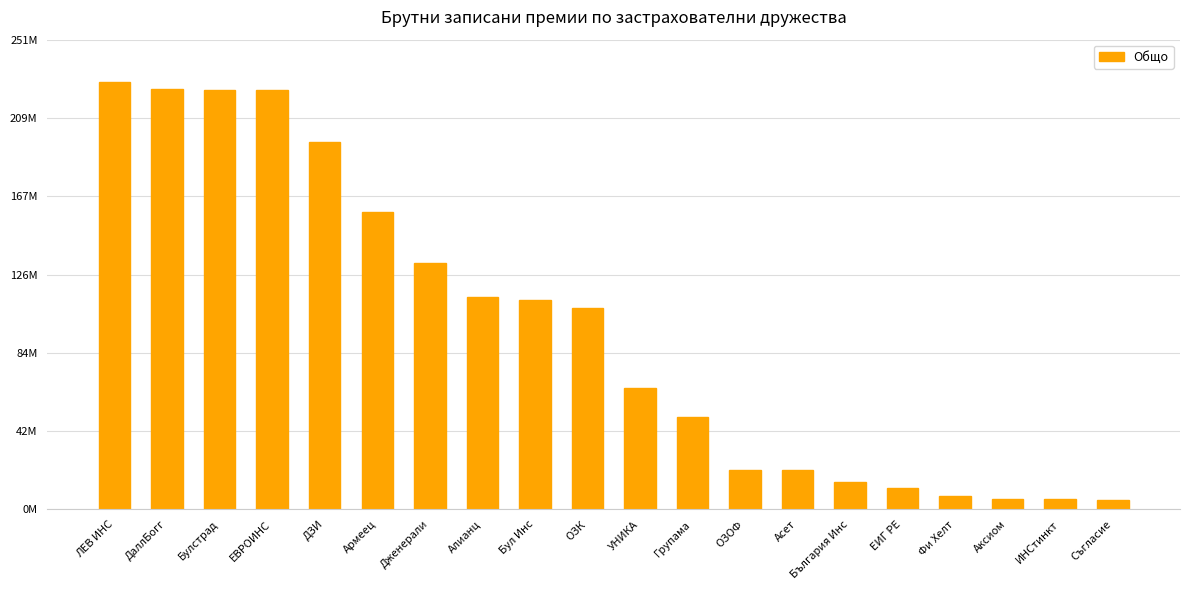

Are the bars horizontal?

No